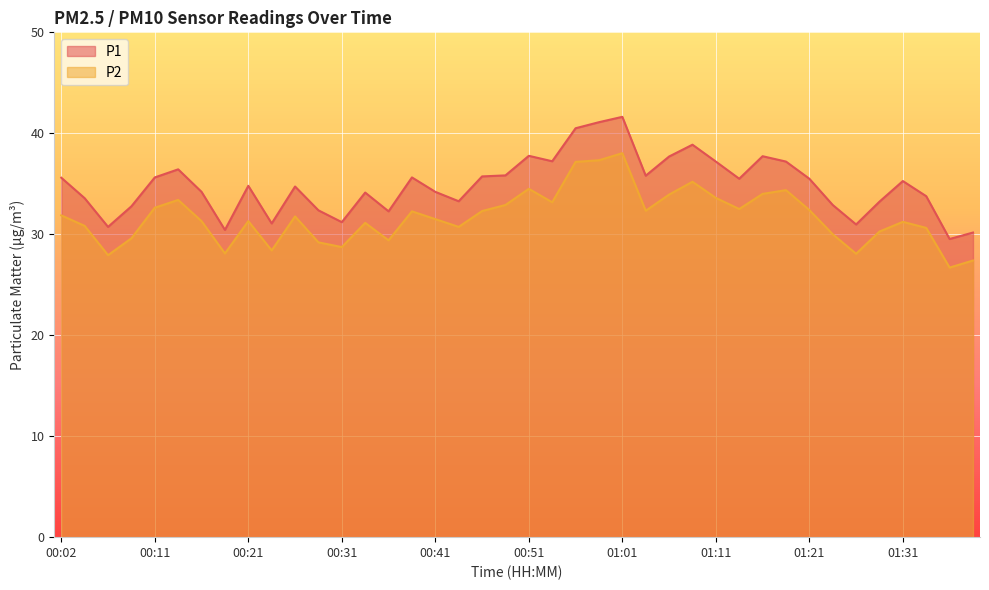

What is the value of the P2 point at the 6th from the left?

33.4